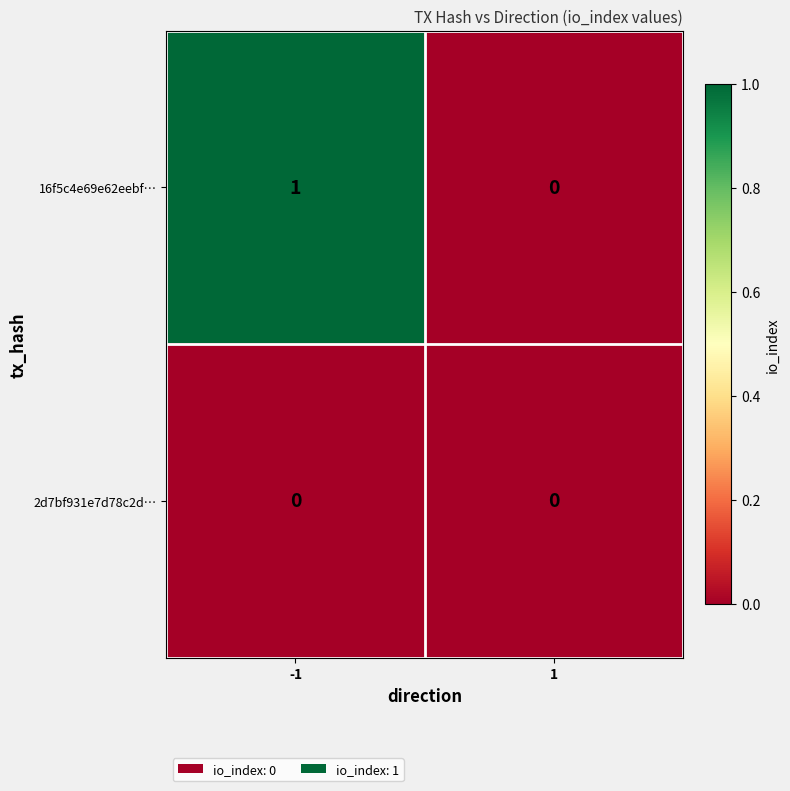

True or false: 2d7bf931e7d78c2d… has a value of 0 at 1.

True